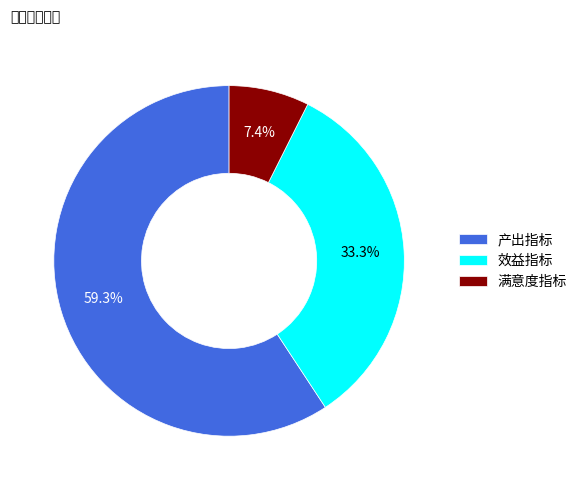

Does any single category account for the majority?

Yes